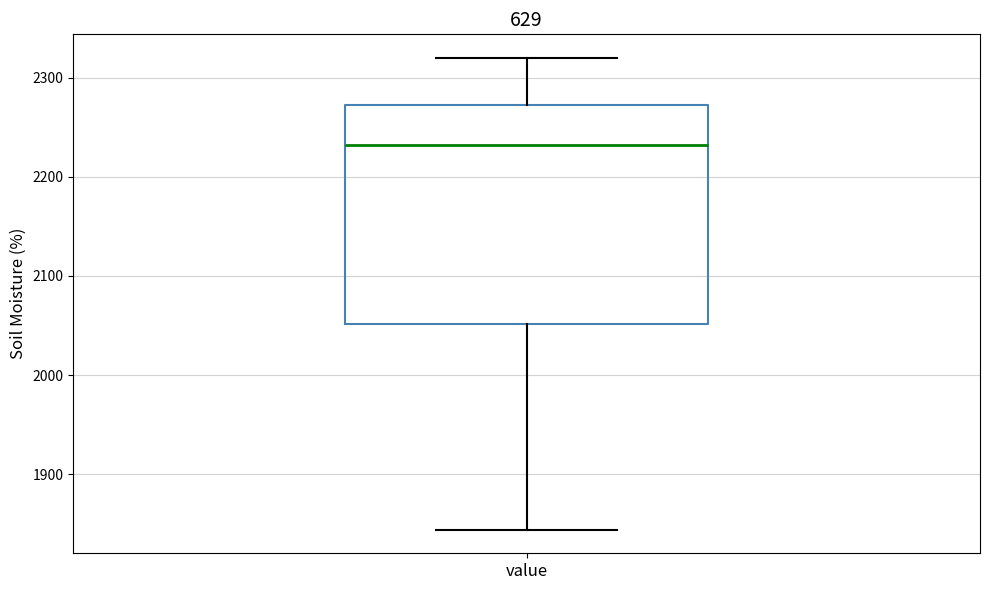

Transcribe this box plot: give where the median line is, the range the box spans, and where the two whiskers end, as read against the y-axis. The values are not printed on the chart, so give them approximately, as read against the axis.

median 2230, box 2050 to 2270, whiskers 1840 to 2320